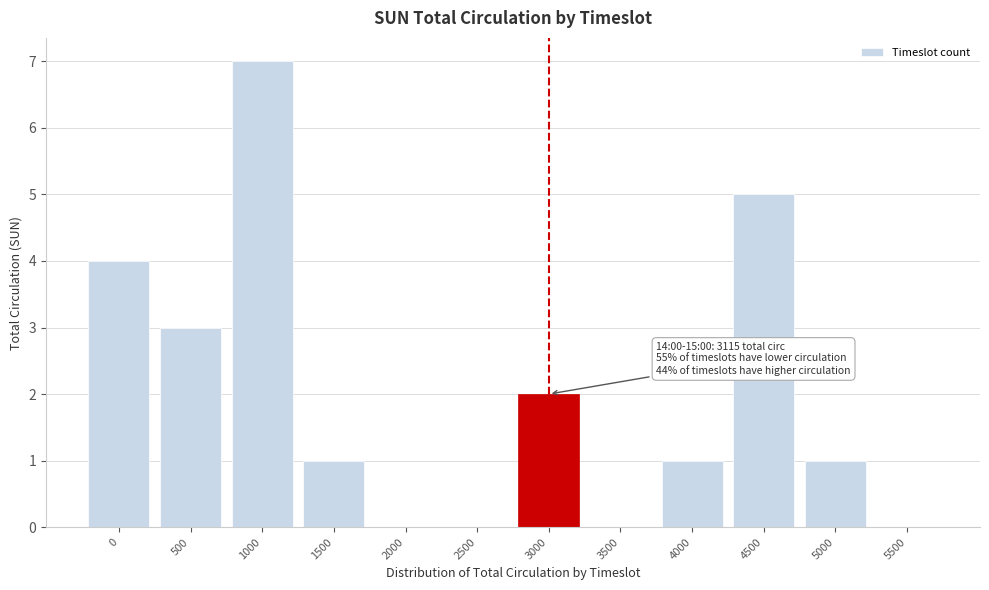

Reading right to left, transcribe all the data shown in this chart.

5500=0	5000=1	4500=5	4000=1	3500=0	3000=2	2500=0	2000=0	1500=1	1000=7	500=3	0=4